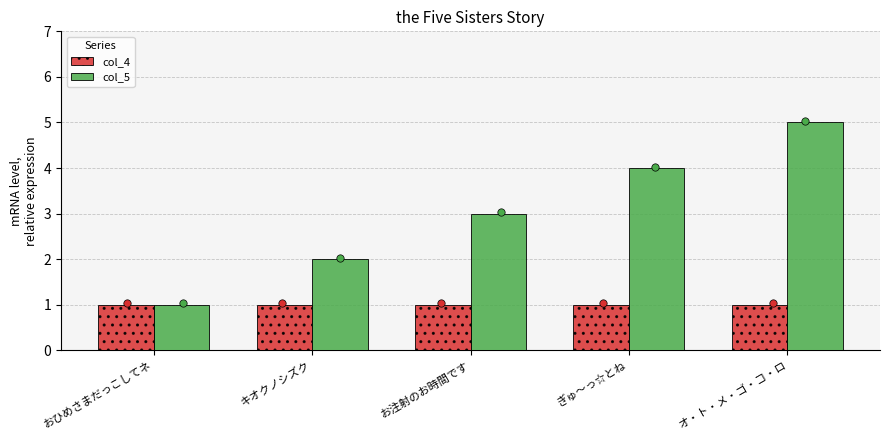

Which series has the largest Y range (max minus min)?

col_5